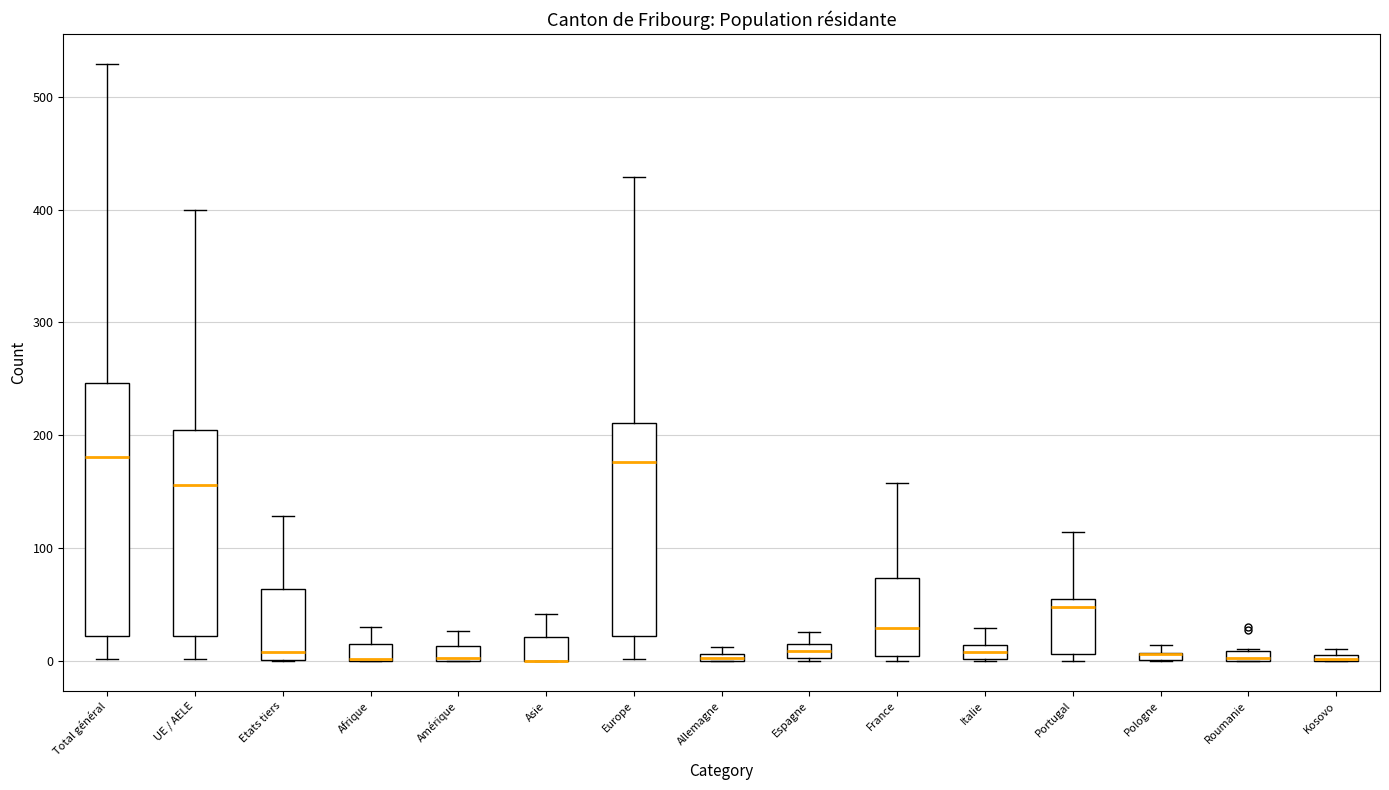

Where is the upper edge of the box for Amérique on the y-axis? The values are not printed on the chart, so give them approximately, as read against the axis.

10